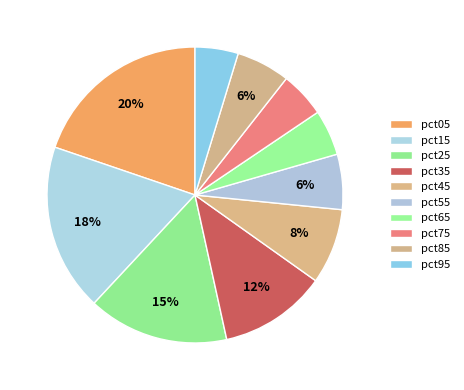

How many segments does this pie chart have?

10